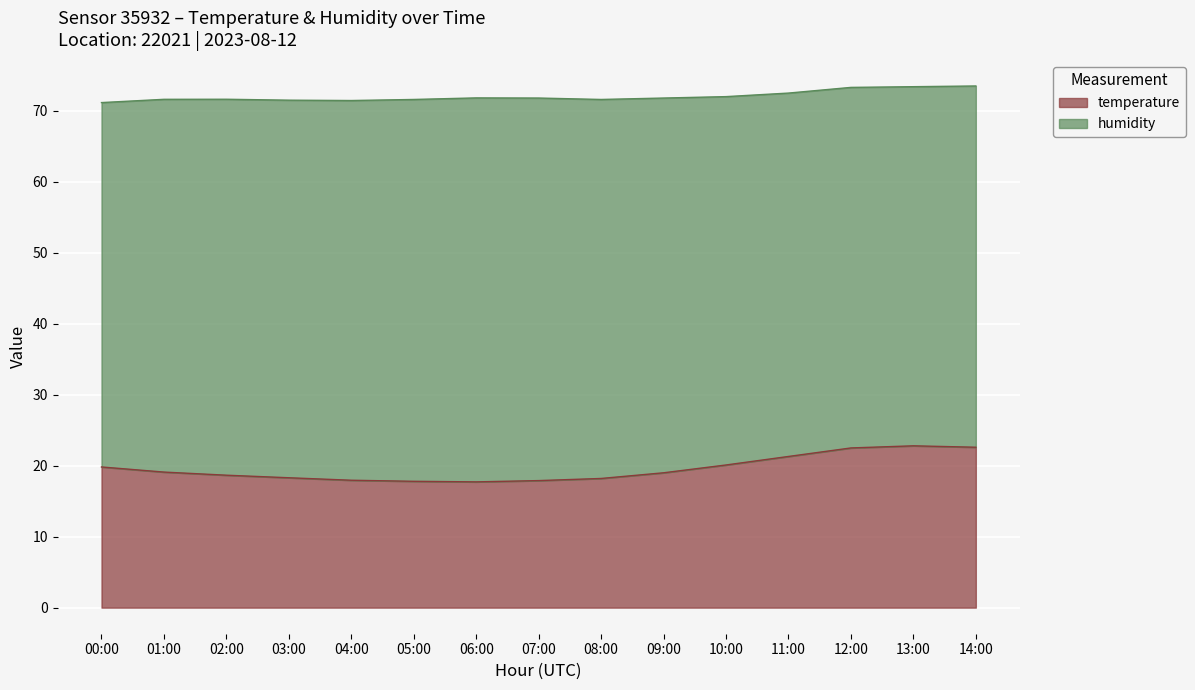

Is it true that the value at 05:00 is 17.8?

True